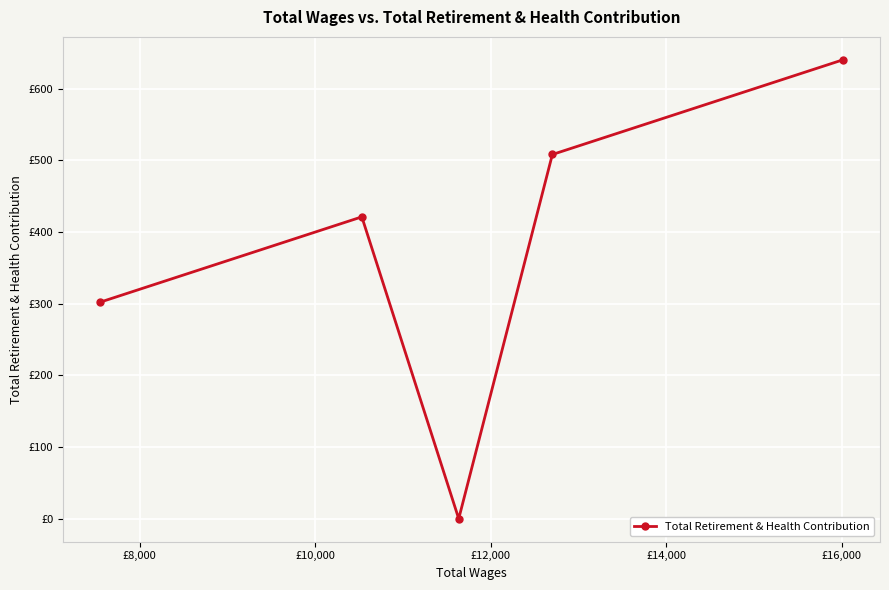

Count the values in the range 302 to 508.

3